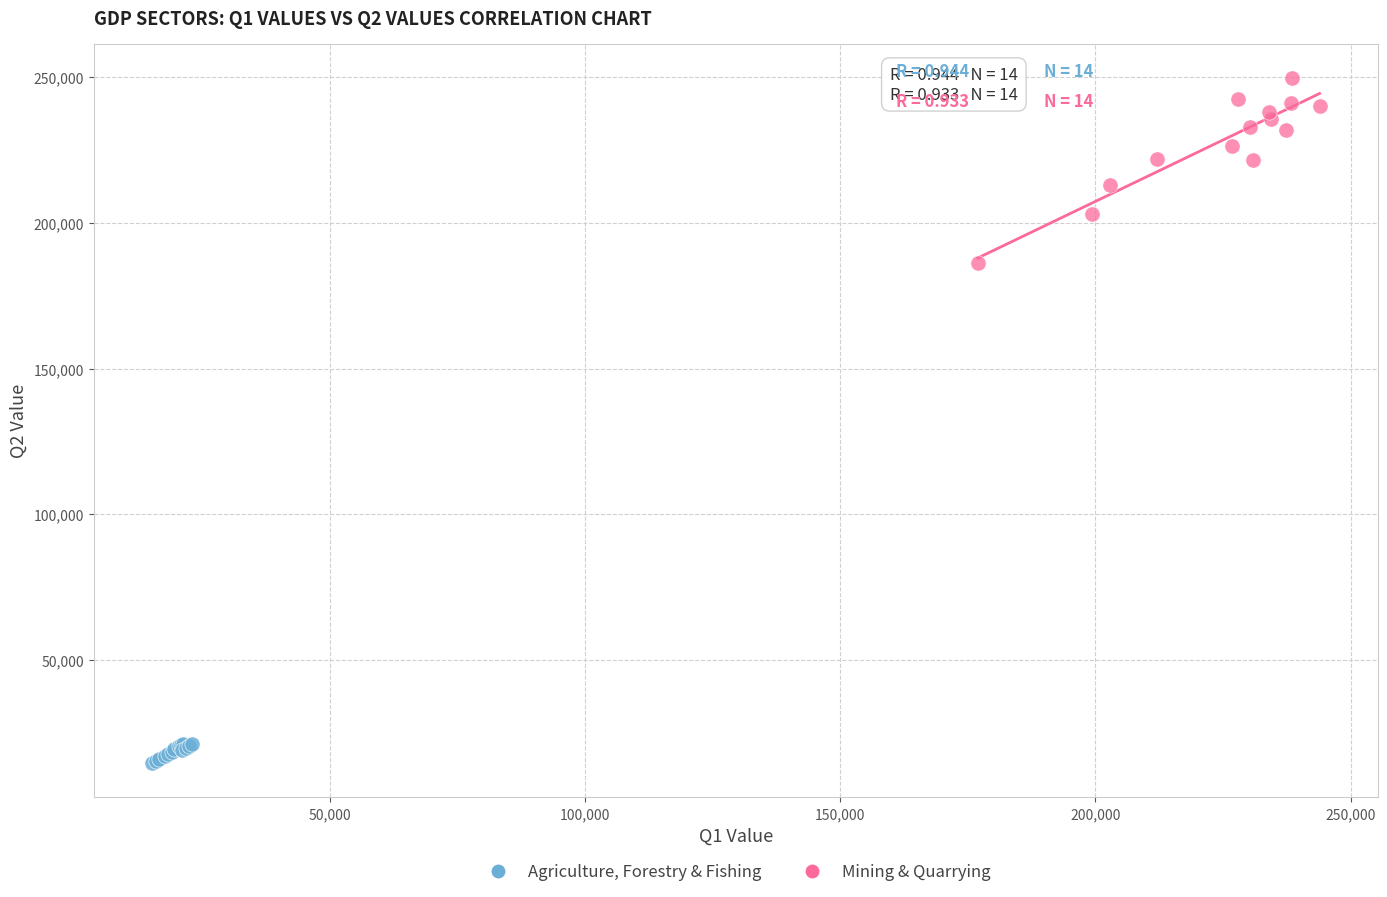

Which series has the largest Y range (max minus min)?

Mining & Quarrying